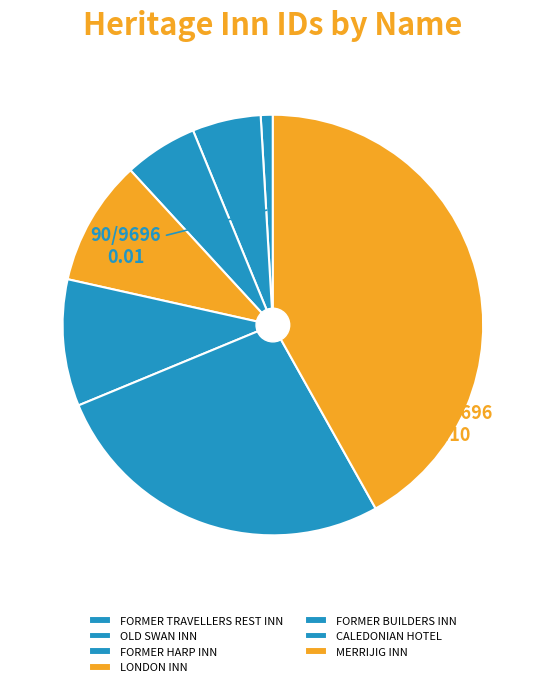

To the nearest percent, what is the average slice percentage?

14%